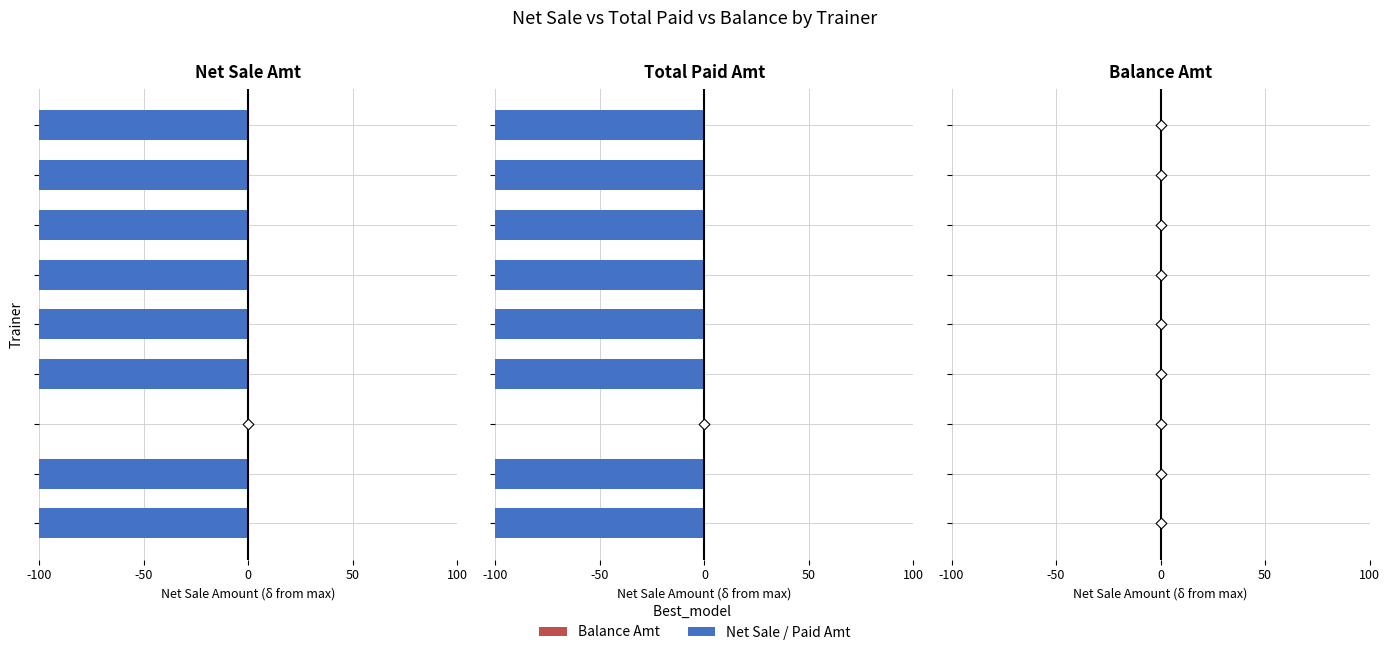

What is the total value across all series at 50?

-42499.4